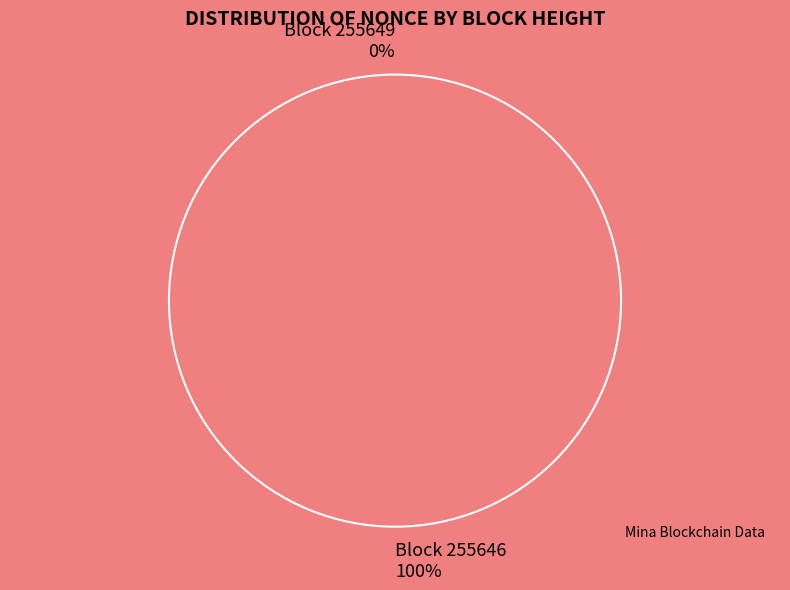

What is the majority slice?

255646